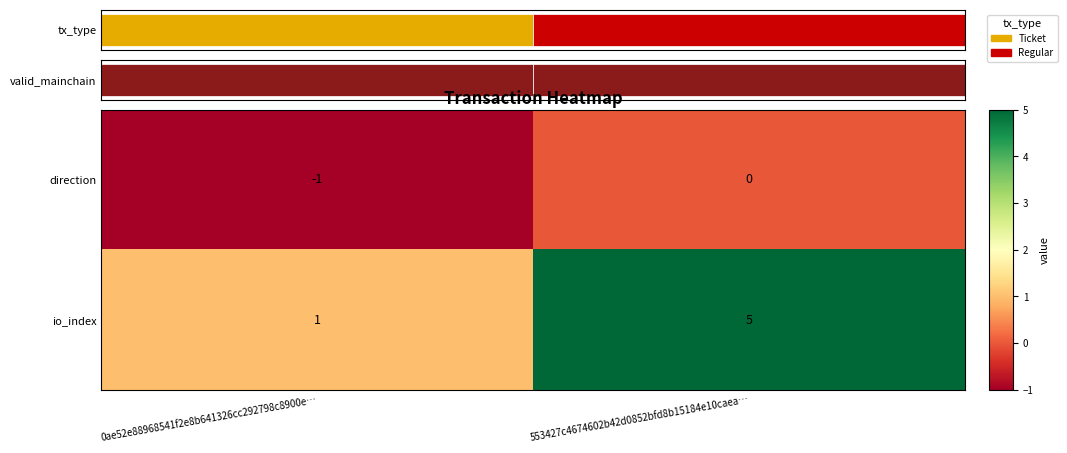

What is the minimum value for direction?

-1